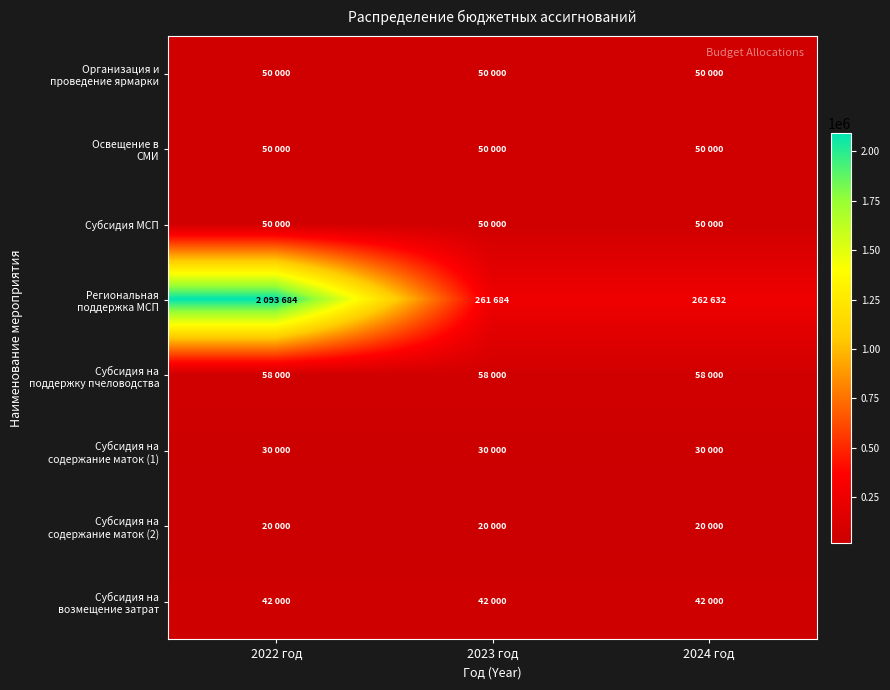

Count the number of data series in this chart.

8